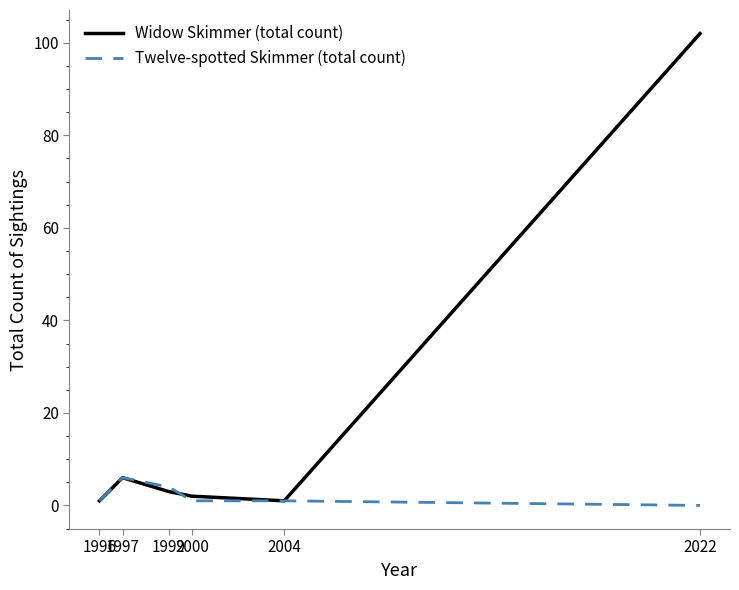

Which series has the largest total across all categories?

Widow Skimmer (total count)